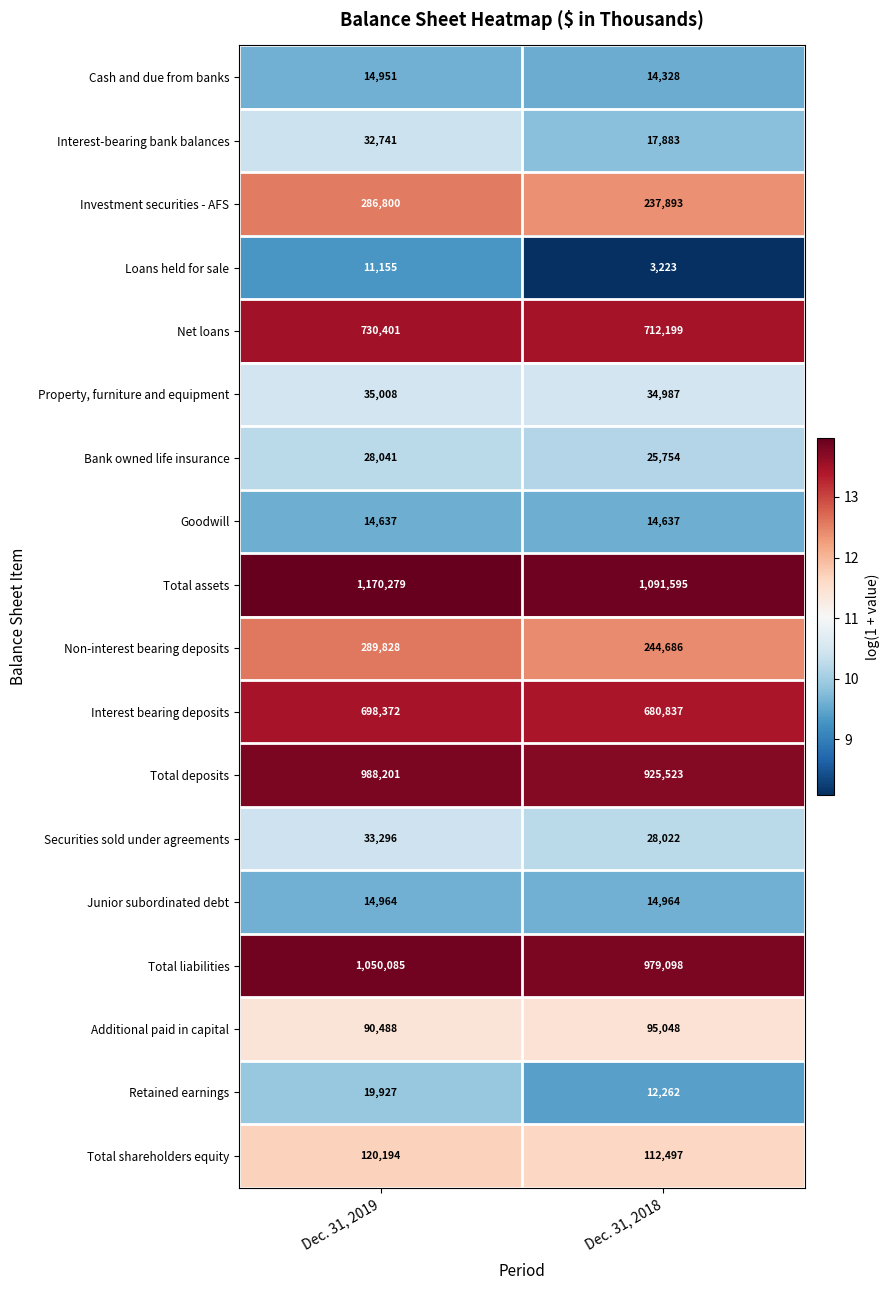

What is the average value of the Total liabilities series?

1014592